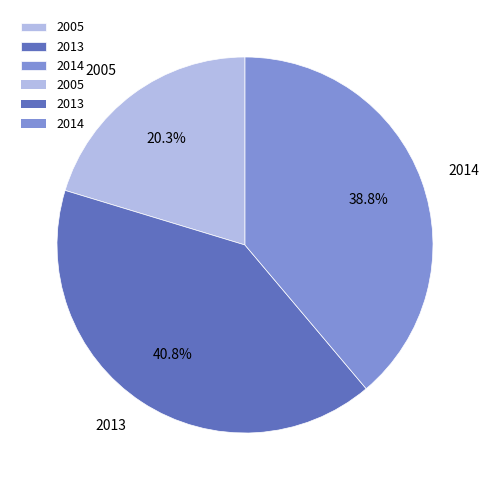

Which category has the biggest portion of the pie?

2013